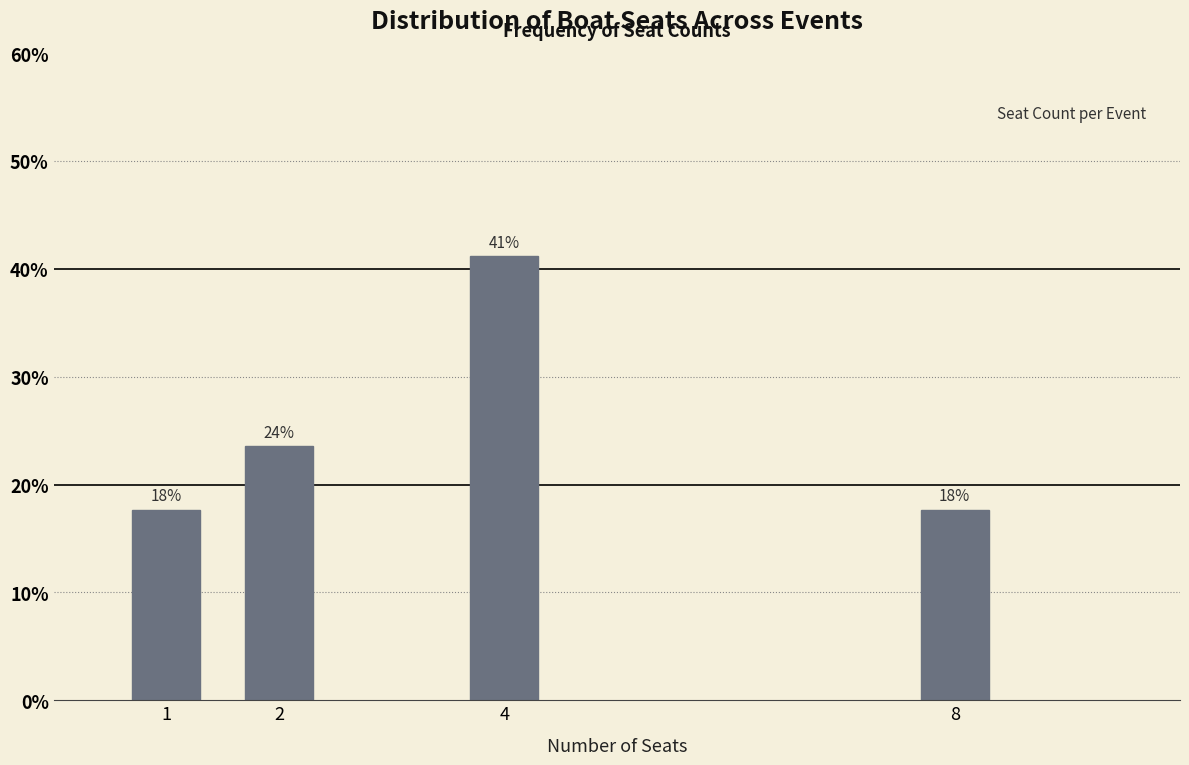

How many bars are there in total?

4